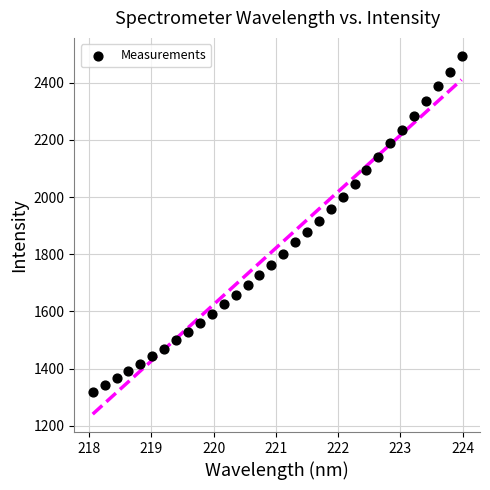

What is the range of Y values (max minus min)?

1176.7